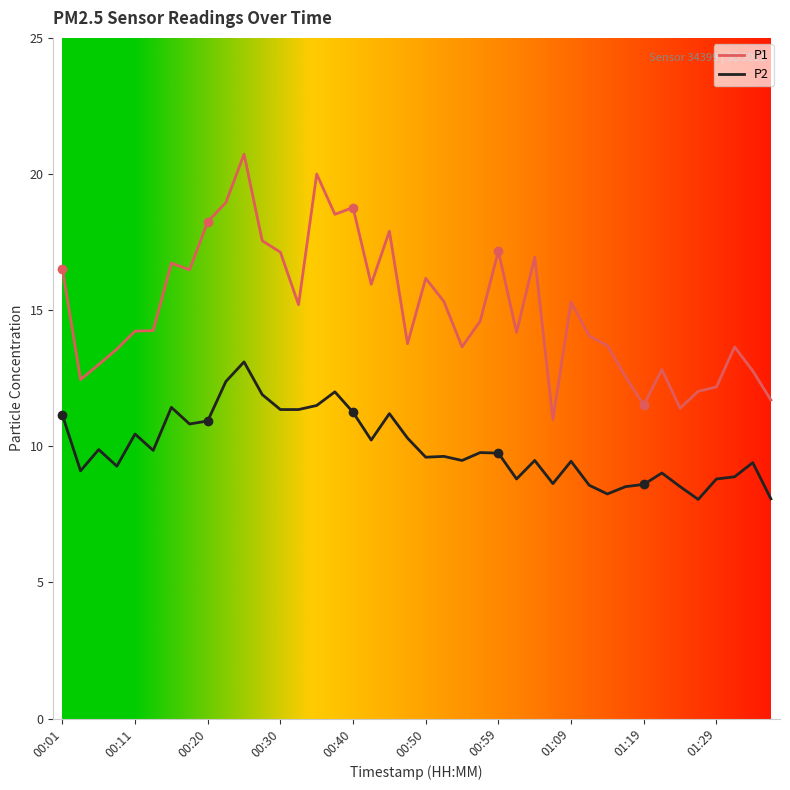

Which series has the widest spread of values?

P1